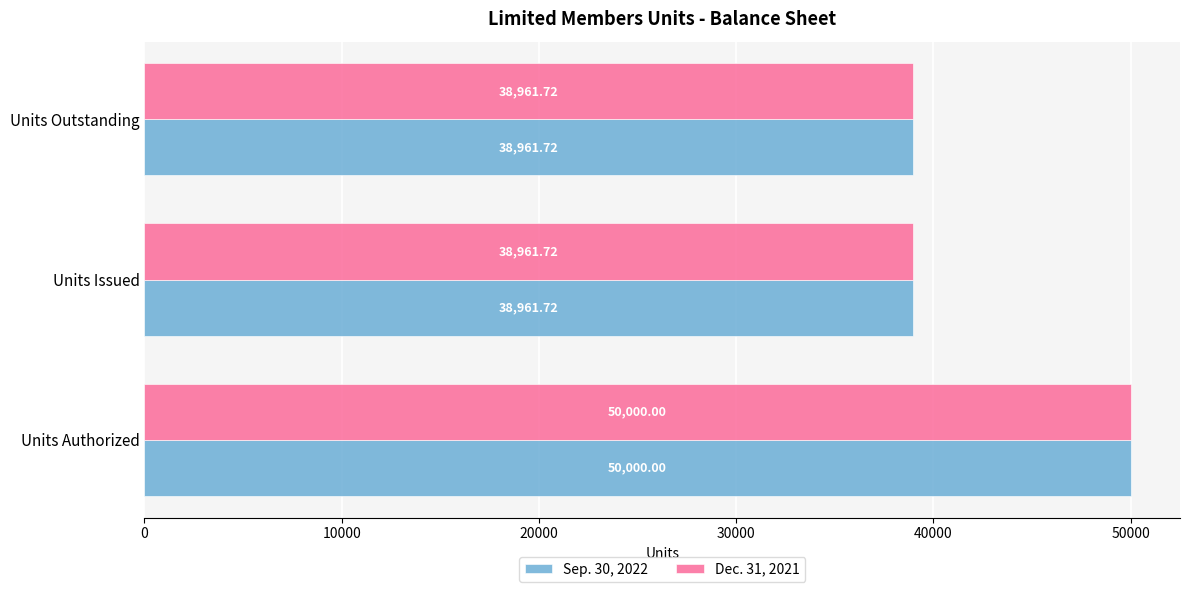

Is the value of Sep. 30, 2022 at Units Outstanding greater than the value of Dec. 31, 2021 at Units Authorized?

No